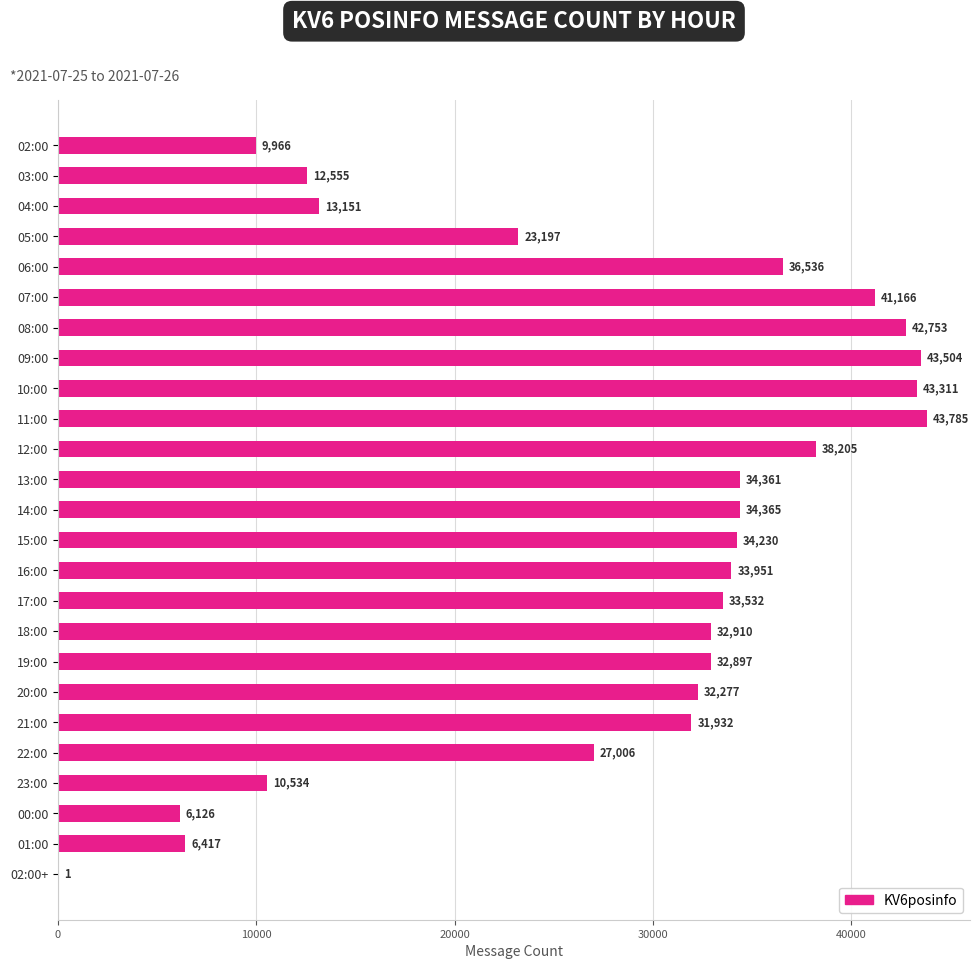

Between 22:00 and 13:00, which is larger?

13:00